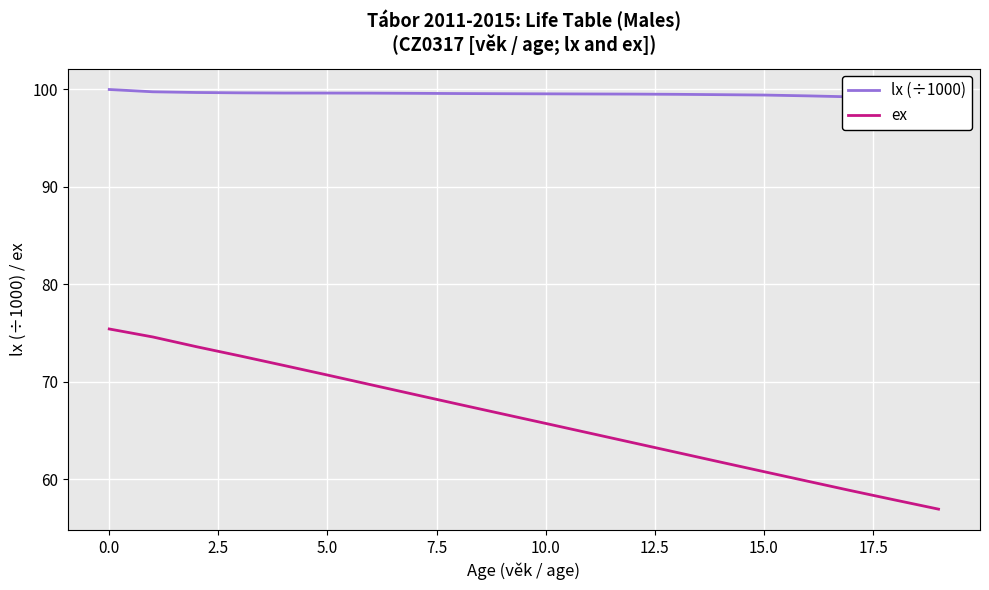

The ex series shows 104.1 at 5.0. True or false?

False